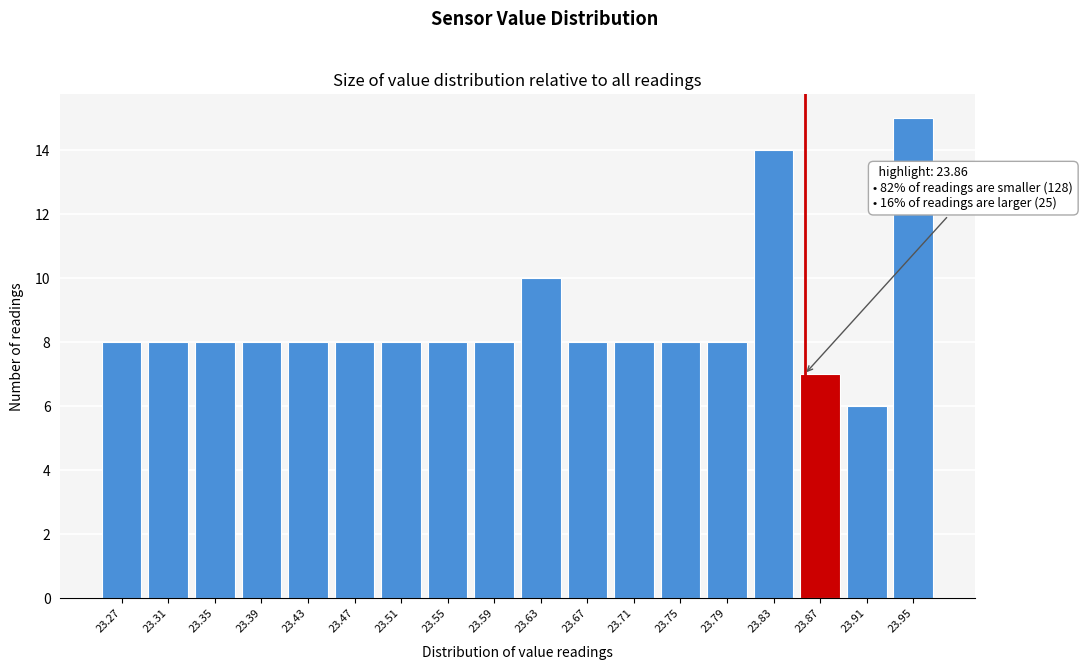

Over which range of the x-axis is the bar tallest?

23.935 to 23.975